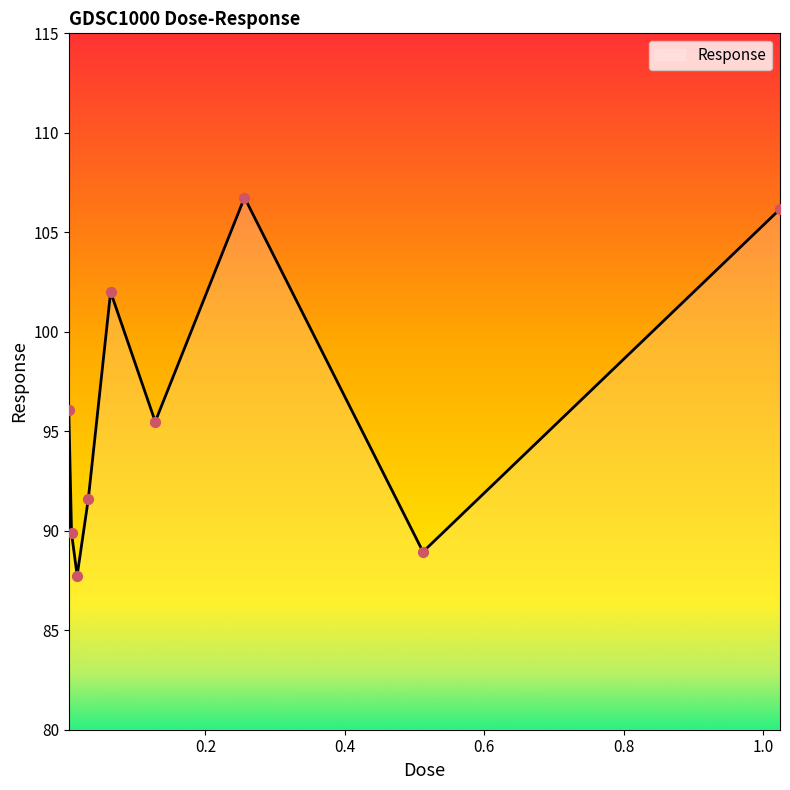

What is the difference between the maximum and minimum values?

19.0